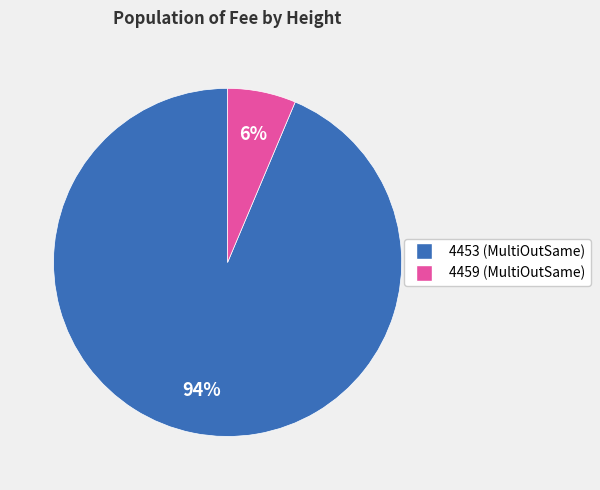

Which category accounts for the majority?

4453